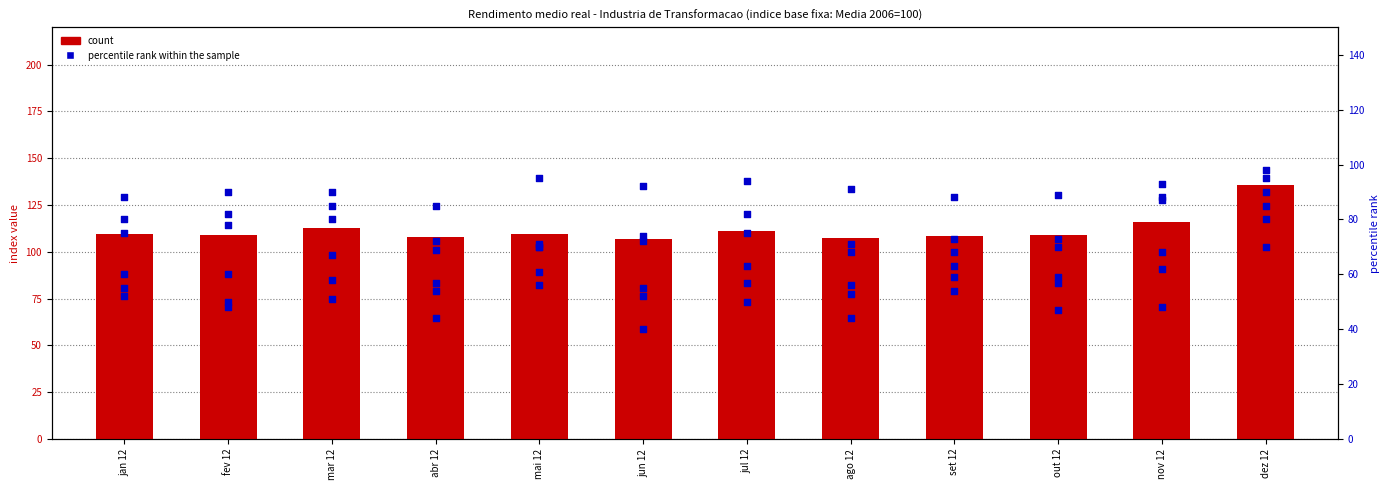

Which series has the largest Y range (max minus min)?

count (Ind. Transformacao)